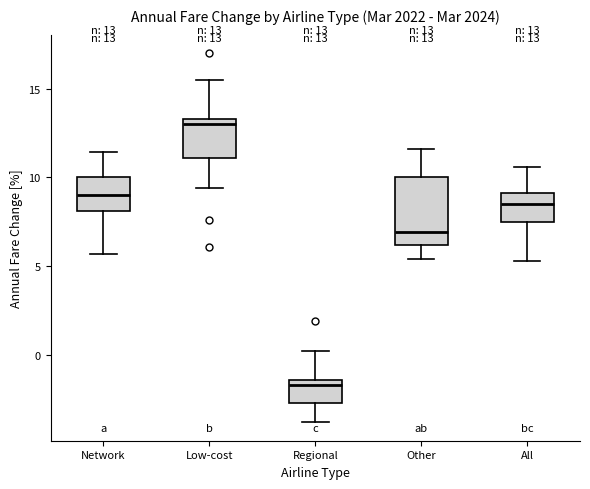

Which box's median line is the lowest?

Regional